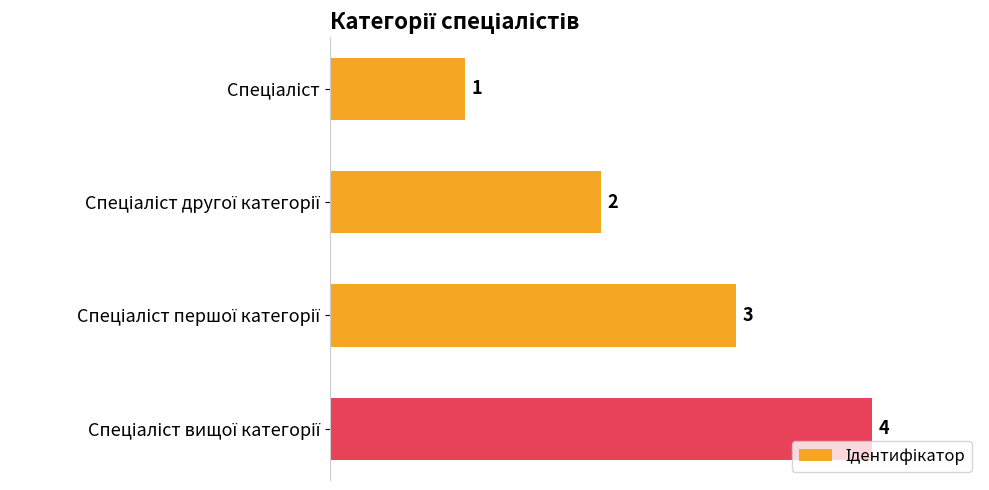

Count the values in the range 2 to 4.

3